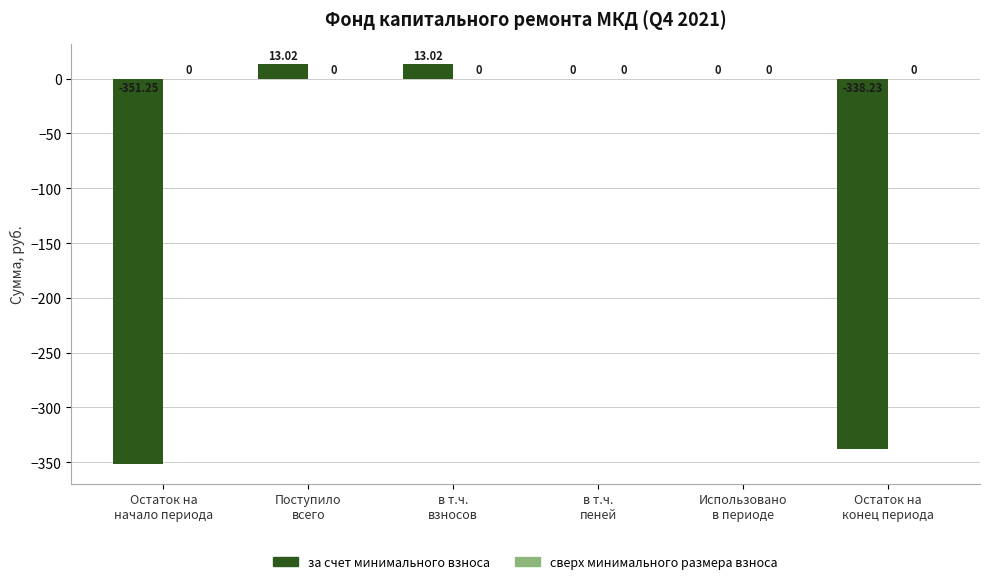

How many categories are shown in the chart?

6